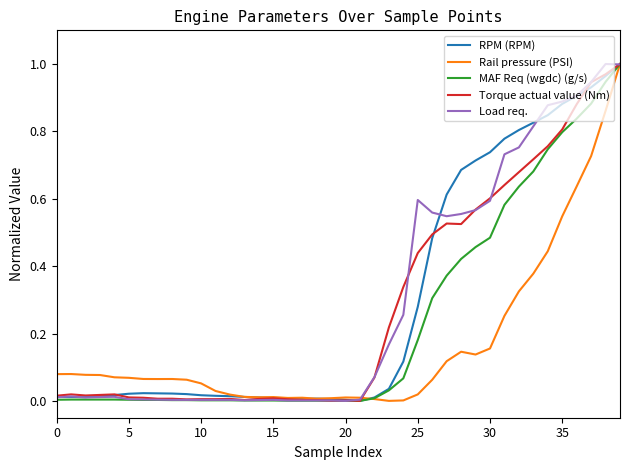

Does the chart have visible grid lines?

No